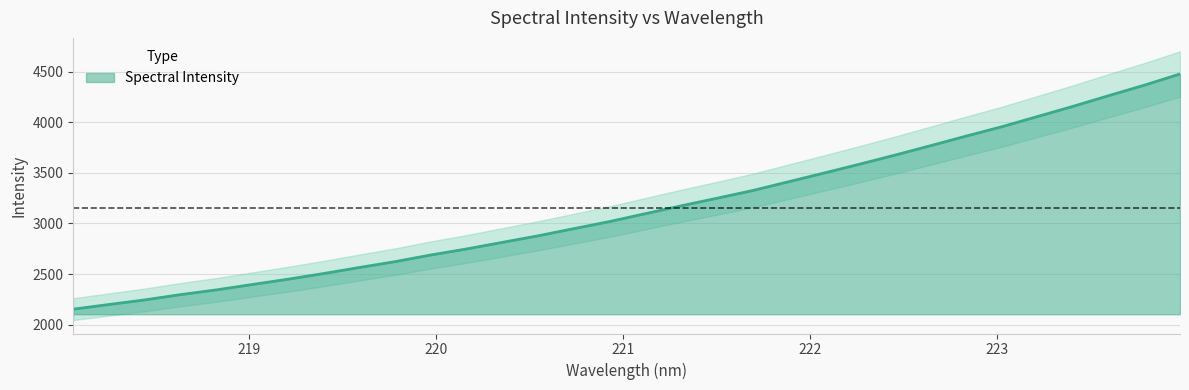

List the labels in order of value, smallest first.

218.0596, 218.2508, 218.442, 218.6332, 218.8244, 219.0156, 219.2067, 219.3979, 219.589, 219.7801, 219.9712, 220.1623, 220.3533, 220.5444, 220.7354, 220.9264, 221.1174, 221.3083, 221.4993, 221.6902, 221.8812, 222.0721, 222.263, 222.4538, 222.6447, 222.8355, 223.0264, 223.2172, 223.408, 223.5987, 223.7895, 223.9802